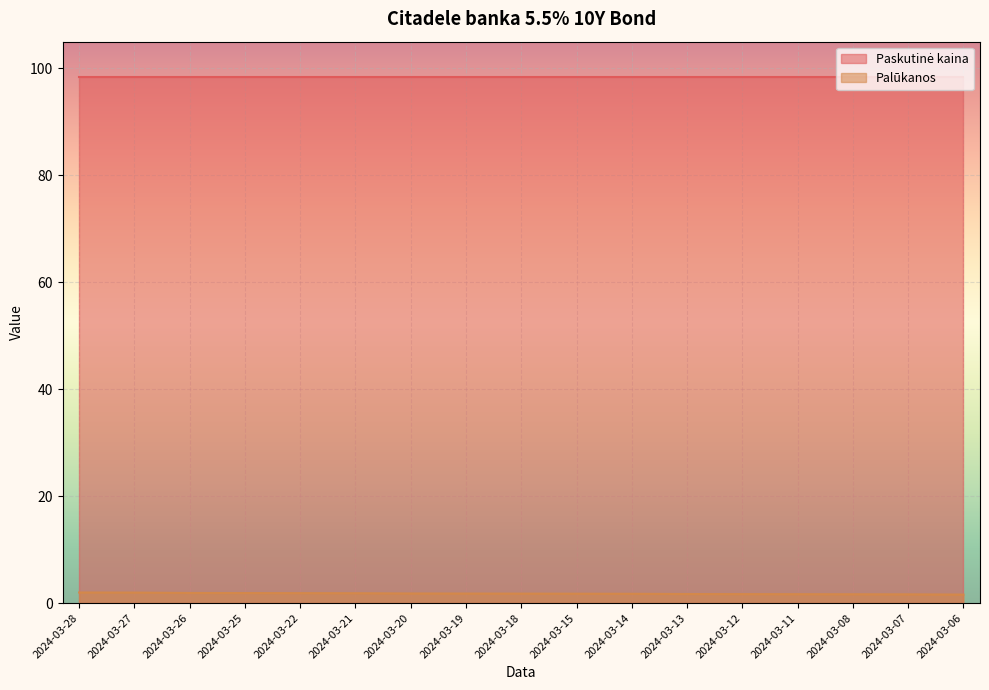

How many lines are shown in the chart?

2